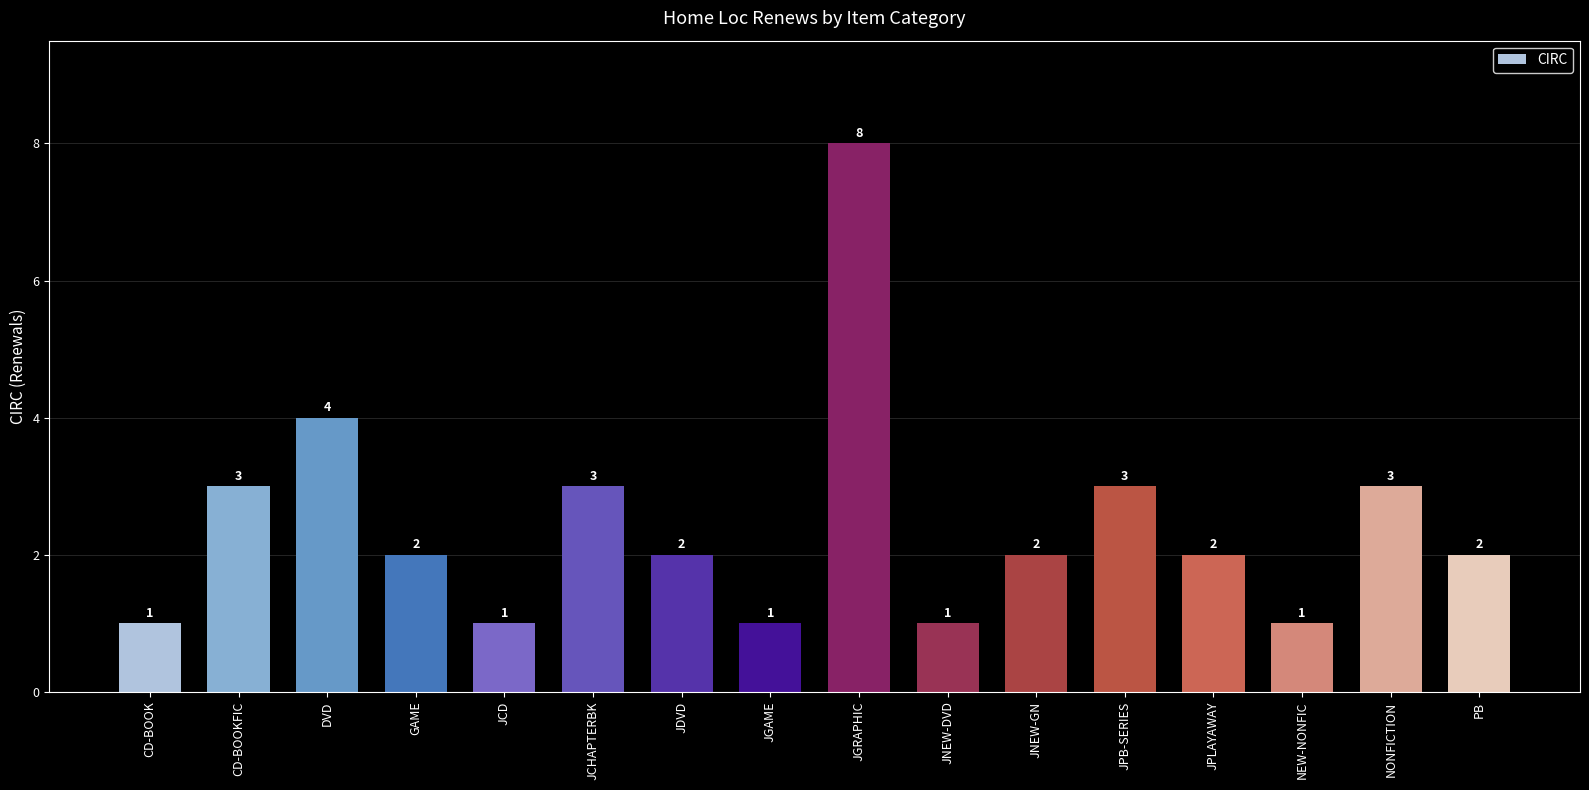

What is the approximate value at JGAME?

1